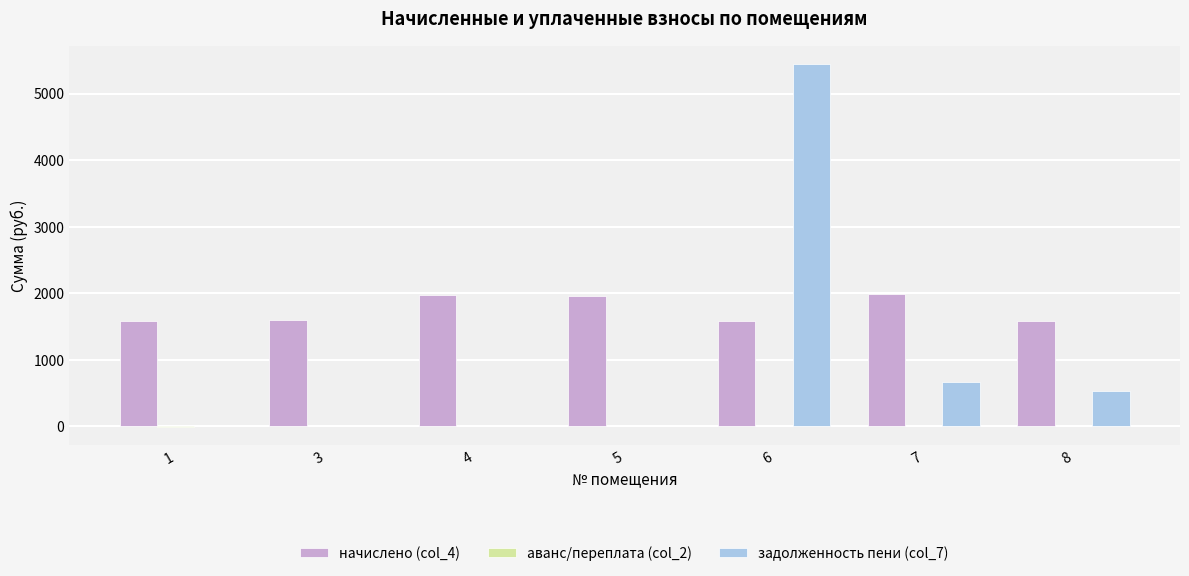

Which series has the widest spread of values?

задолженность пени (col_7)